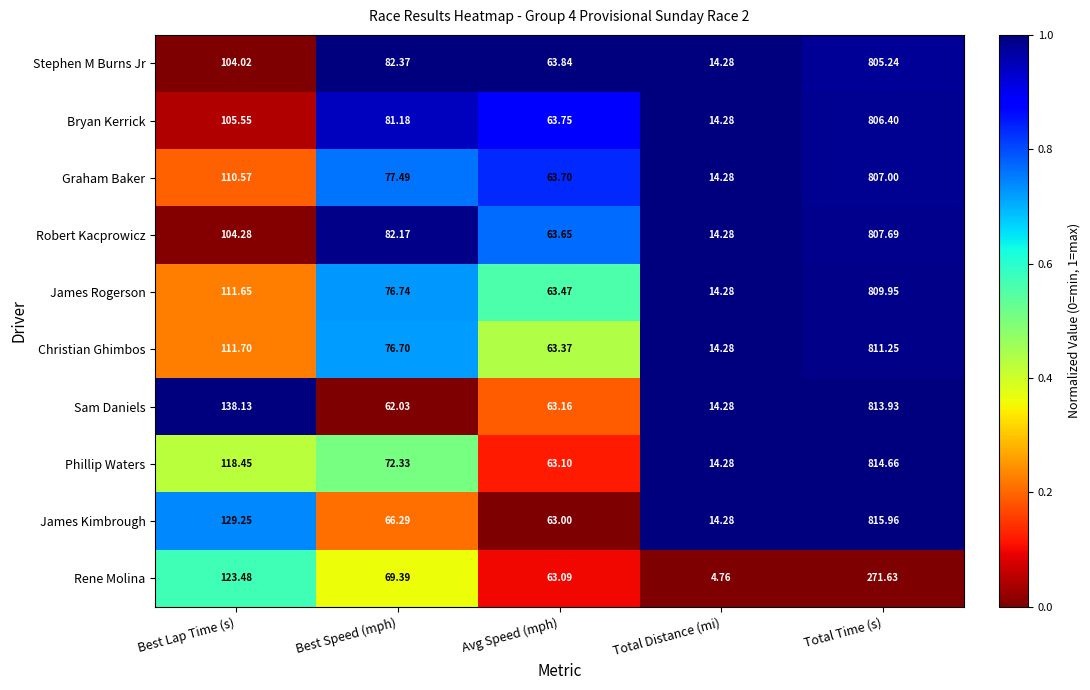

At Best Lap Time (s), list the series in order from largest to smallest.

Sam Daniels, James Kimbrough, Rene Molina, Phillip Waters, Christian Ghimbos, James Rogerson, Graham Baker, Bryan Kerrick, Robert Kacprowicz, Stephen M Burns Jr